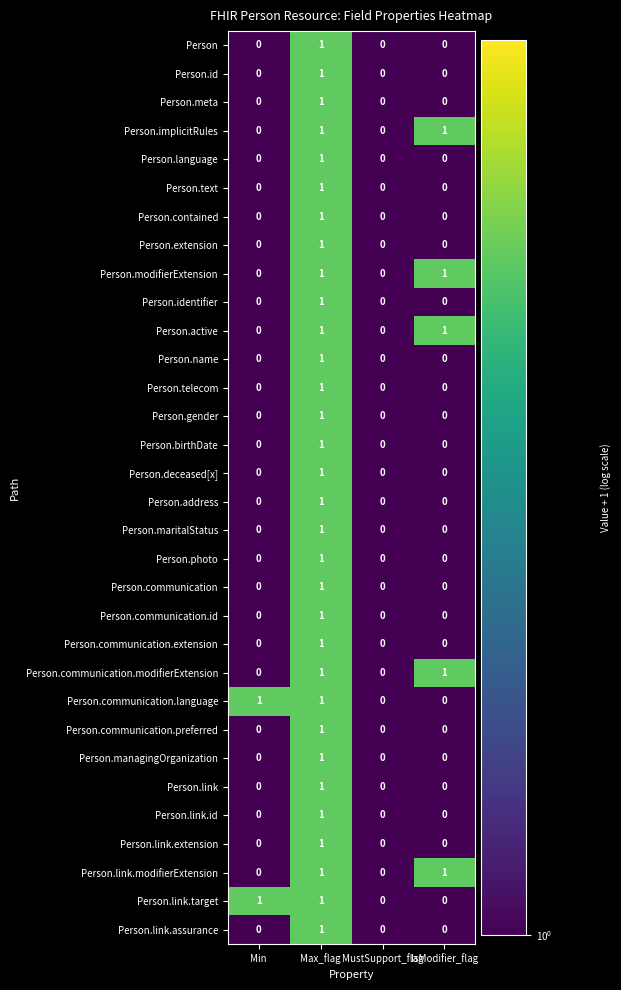

At which label does Person.managingOrganization reach its peak?

Max_flag